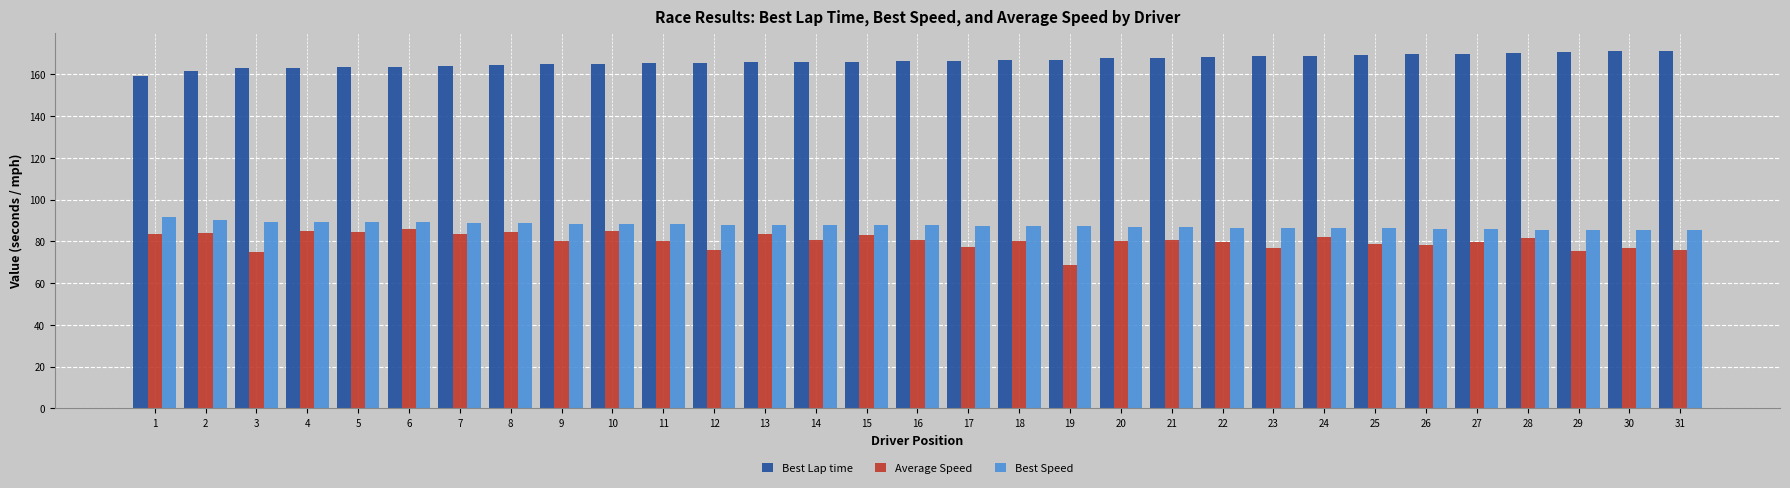

What is the greatest value displayed?

171.1